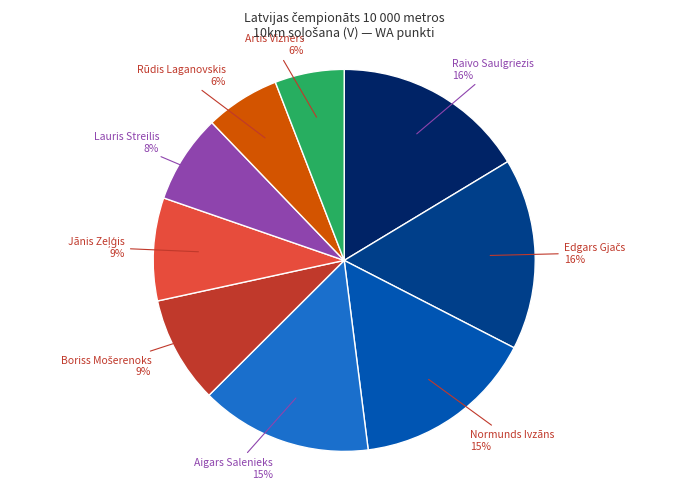

Is there a majority slice in this chart?

No